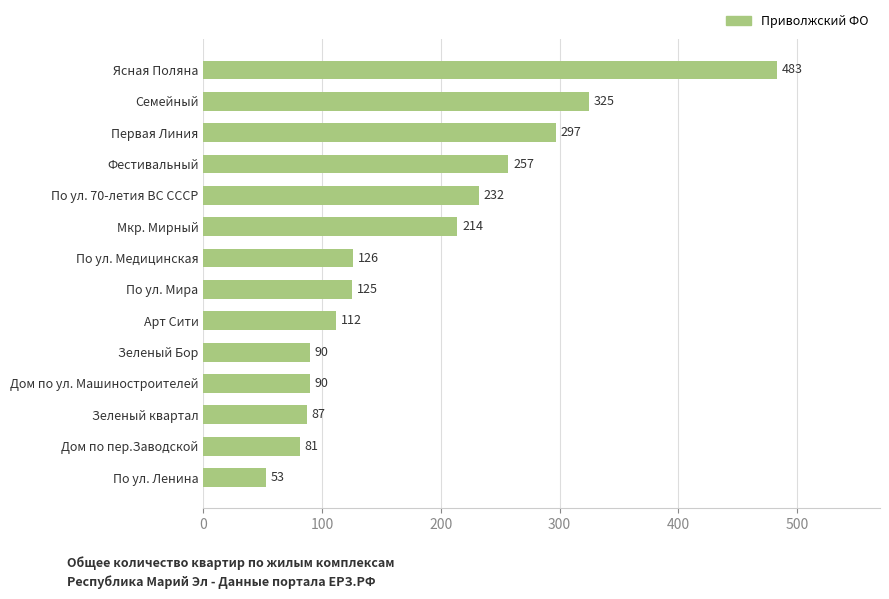

Which label corresponds to the smallest value in the chart?

По ул. Ленина